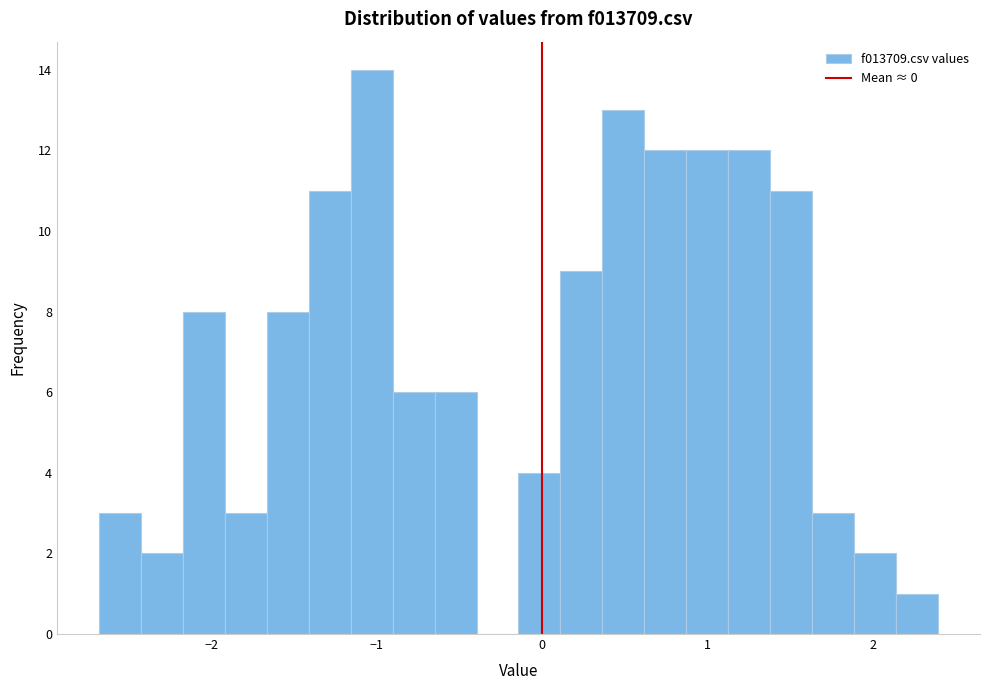

Around what value on the x-axis is the tallest bar? Give the approximate position of its centre, as read against the axis.

-1.0